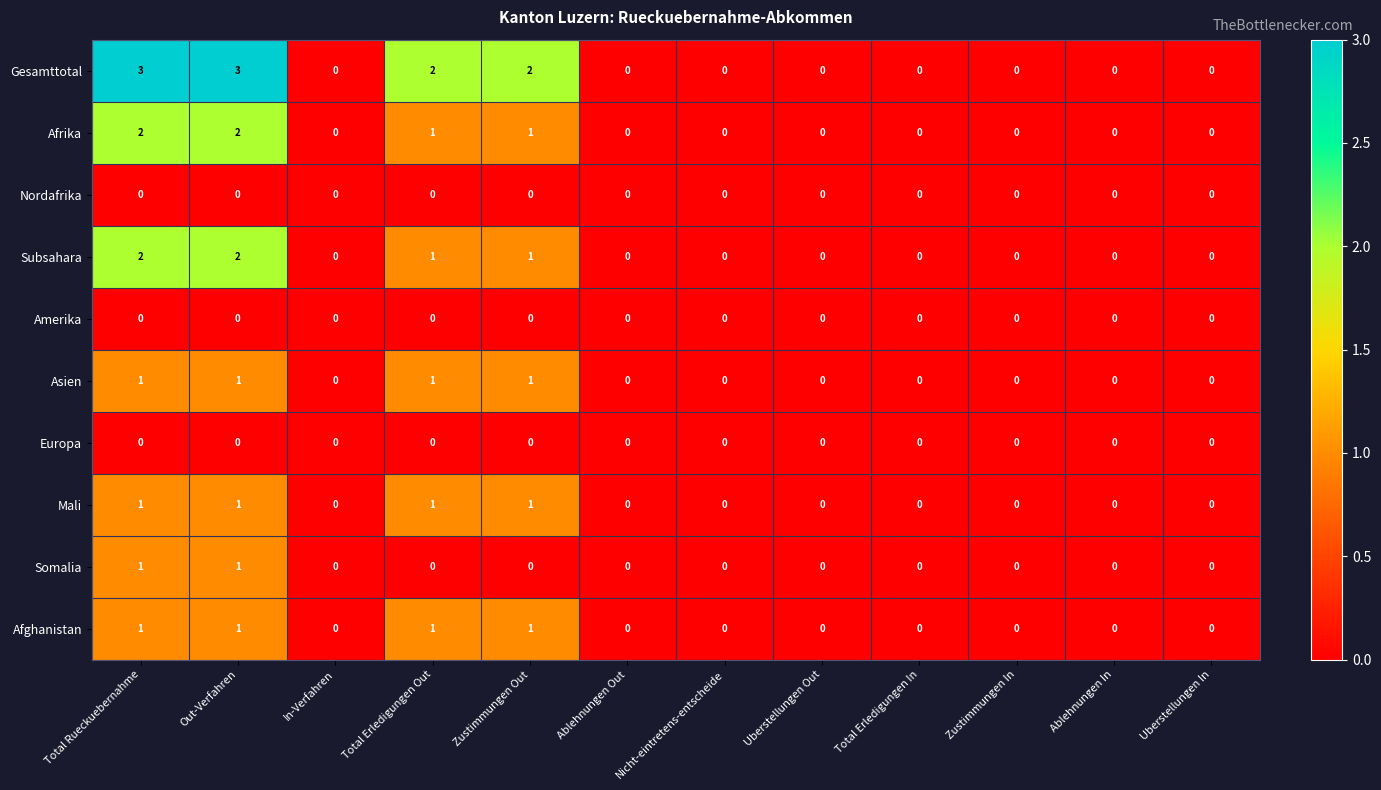

Which series has the largest total across all categories?

Gesamttotal